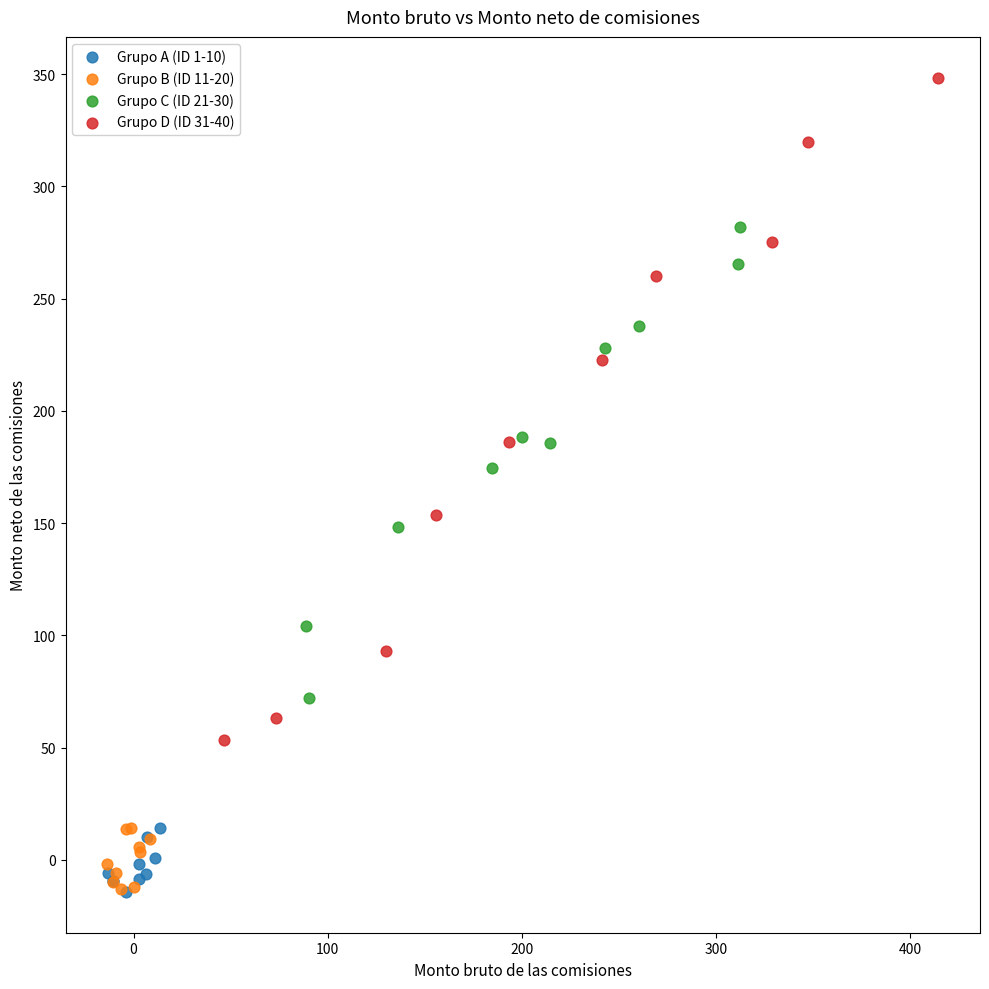

Which series reaches the maximum Y coordinate?

Grupo D (ID 31-40)